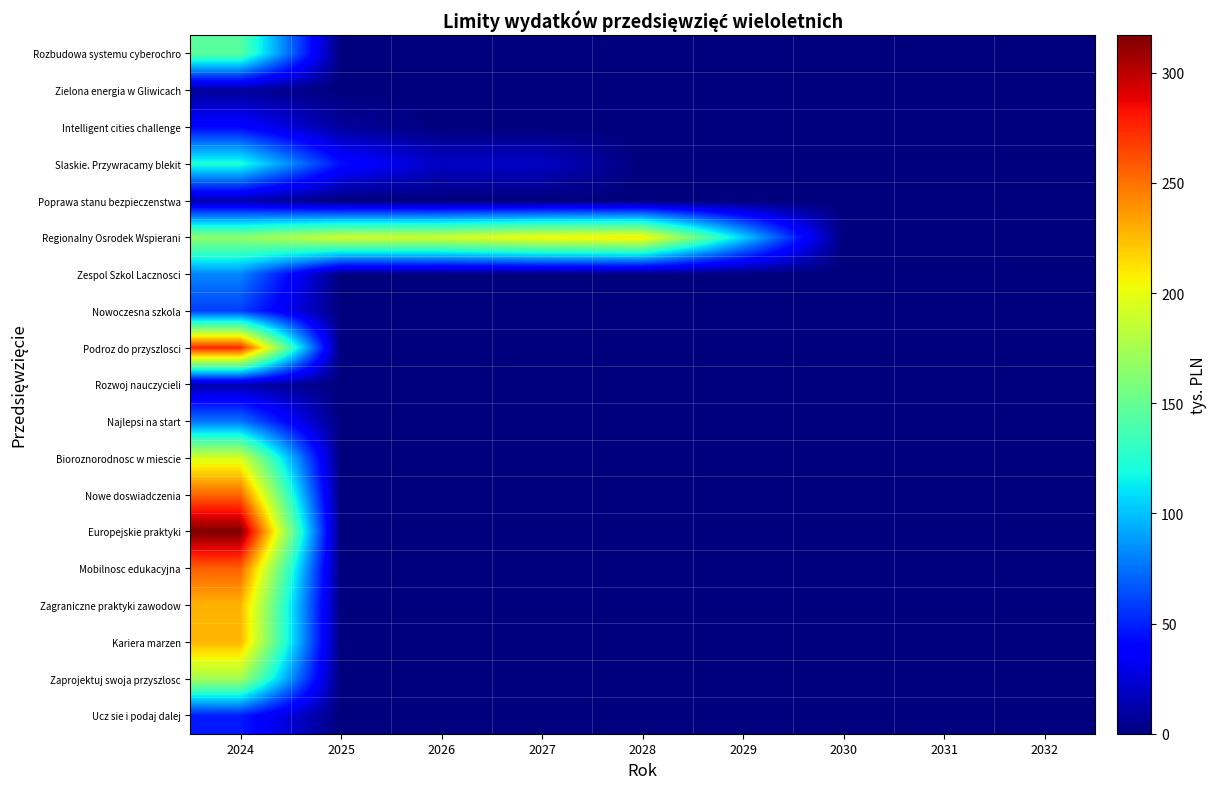

Which has a higher value, 2031 or 2028?

2031